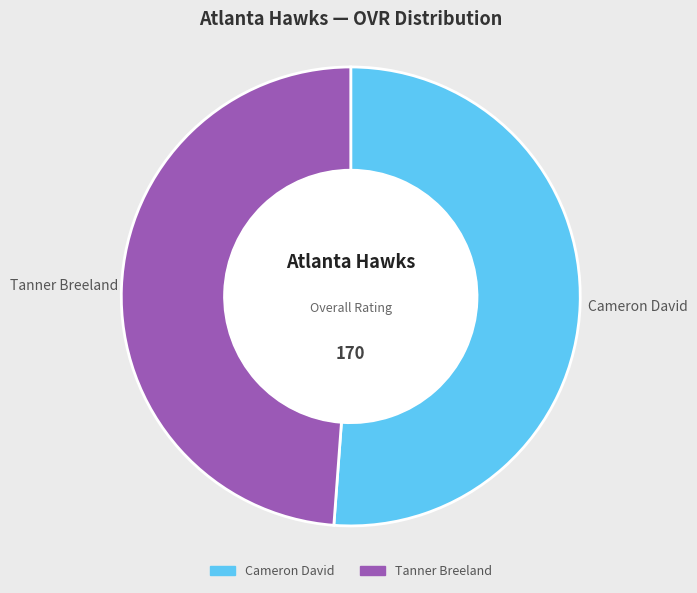

Rank the categories by value from highest to lowest.

Cameron David, Tanner Breeland